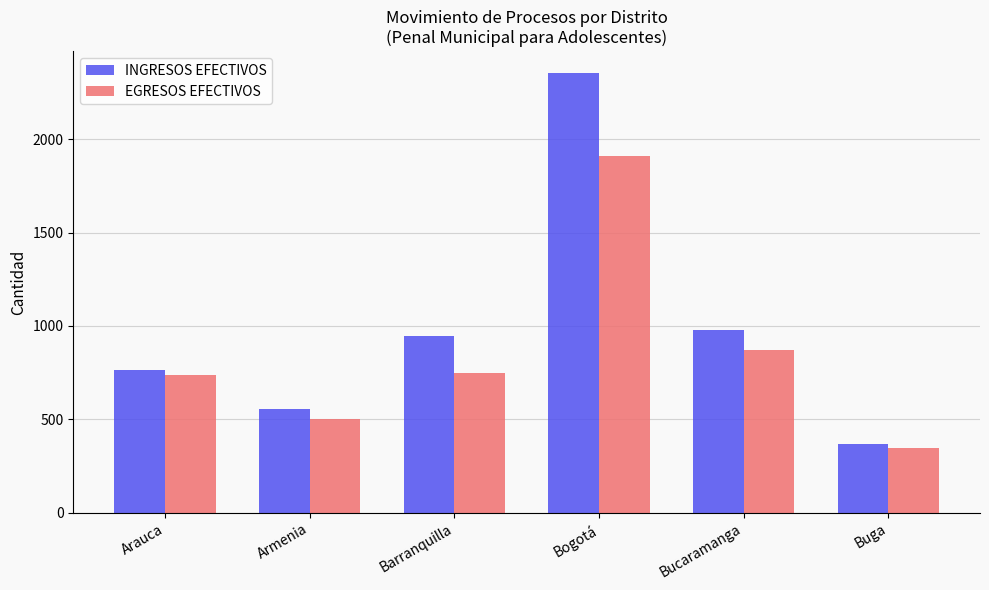

Does the chart contain stacked bars?

No